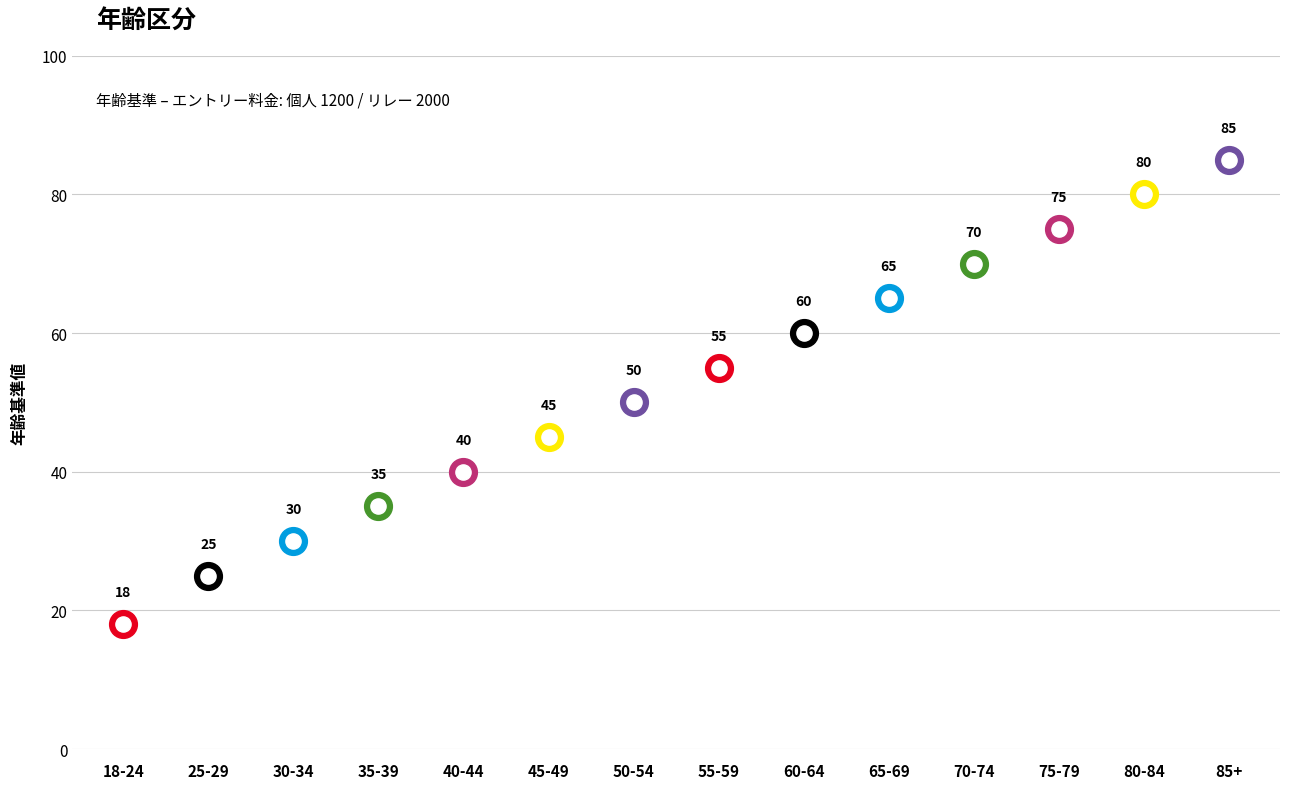

Approximately how many times larger is the value at 55-59 compared to 80-84?

0.7